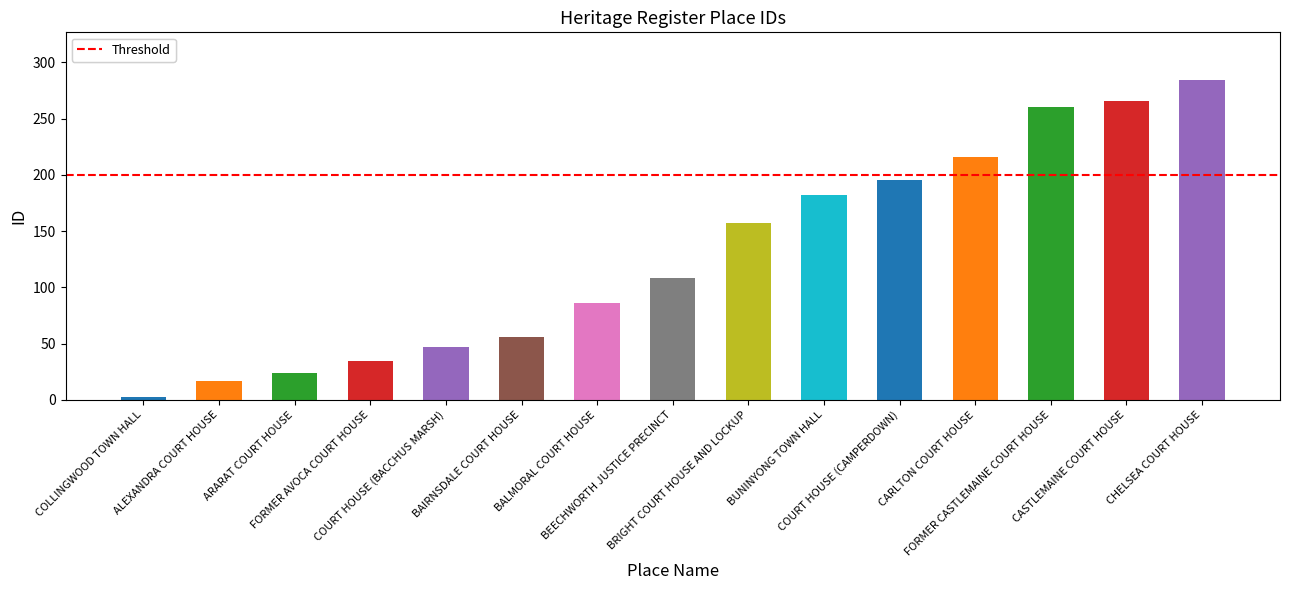

What is the difference between the second highest and minimum values?

263